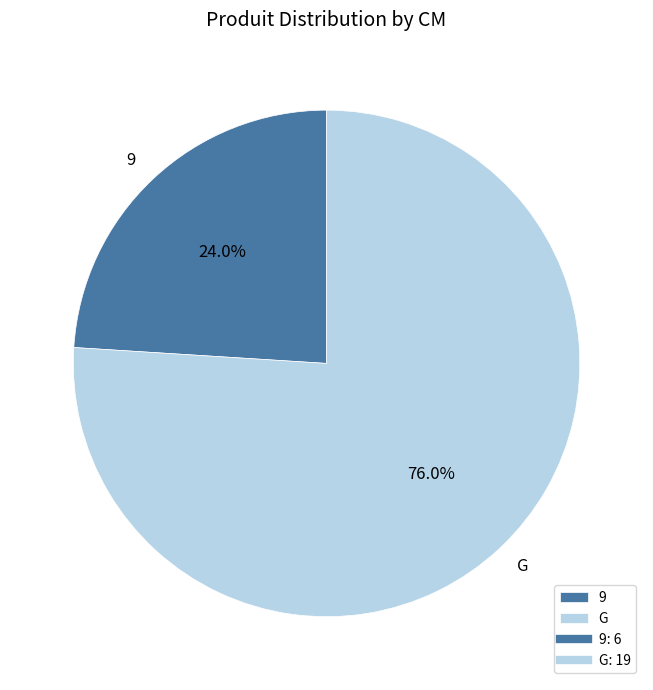

To the nearest percent, what is the difference between the largest and smallest slice percentages?

52%